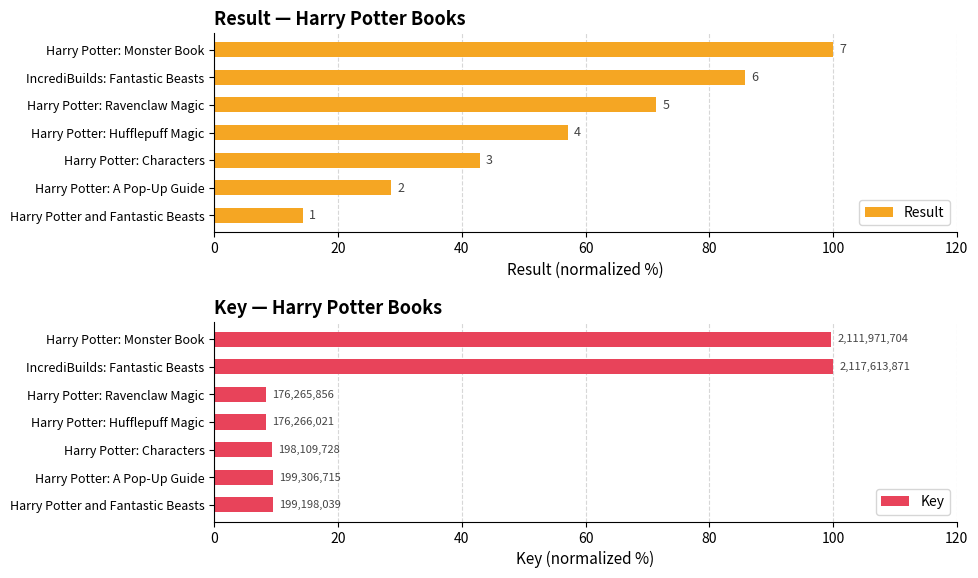

How many values in the Key series exceed 9?

5